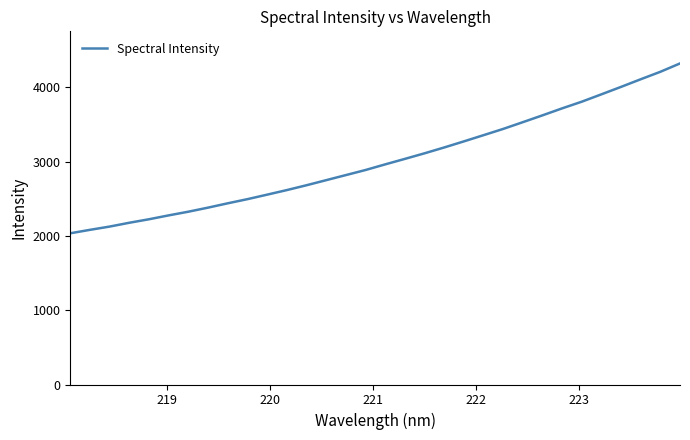

What is the minimum value shown in the chart?

2036.2